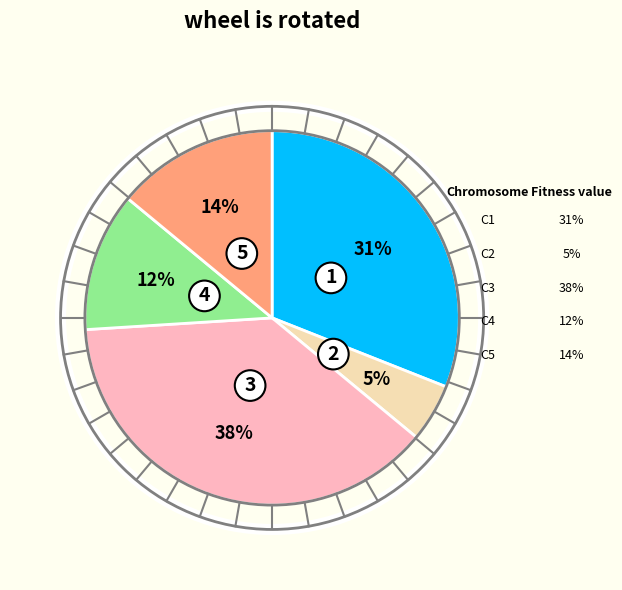

Combined, do 5 and 1 account for over 50%?

No